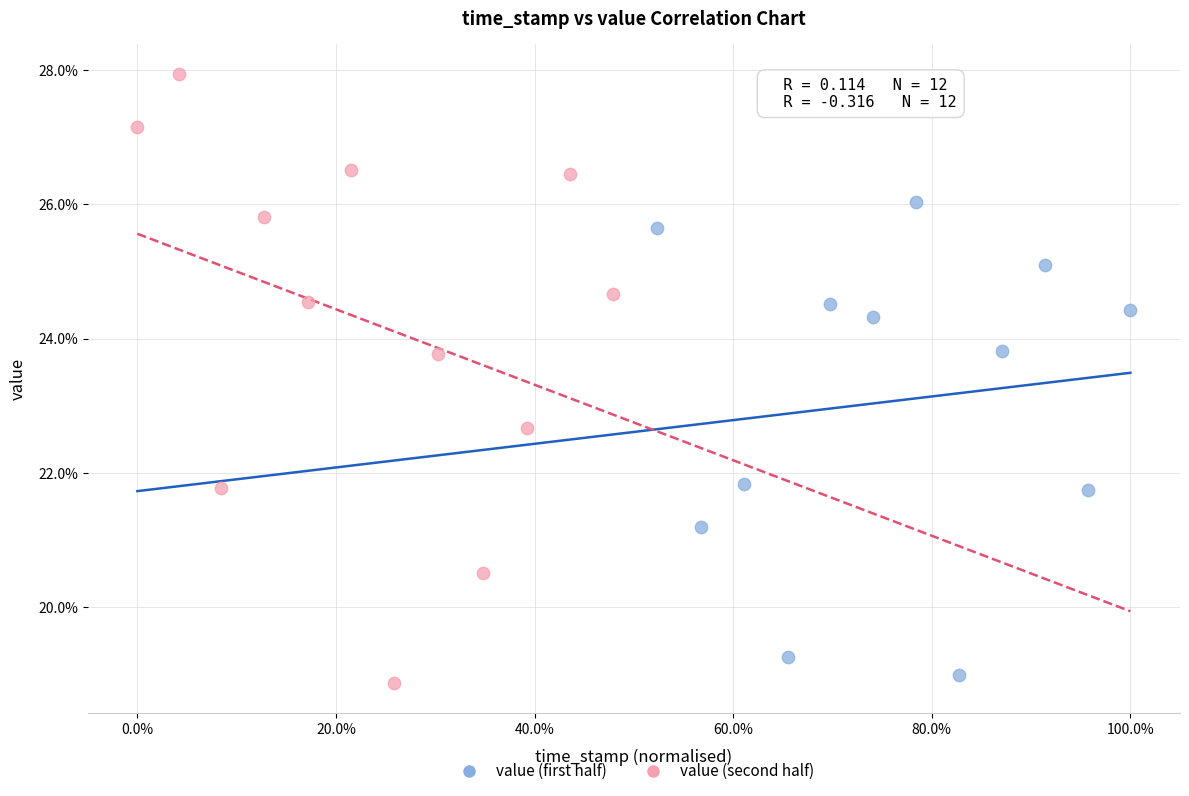

Which series has the widest spread of Y values?

value (second half)